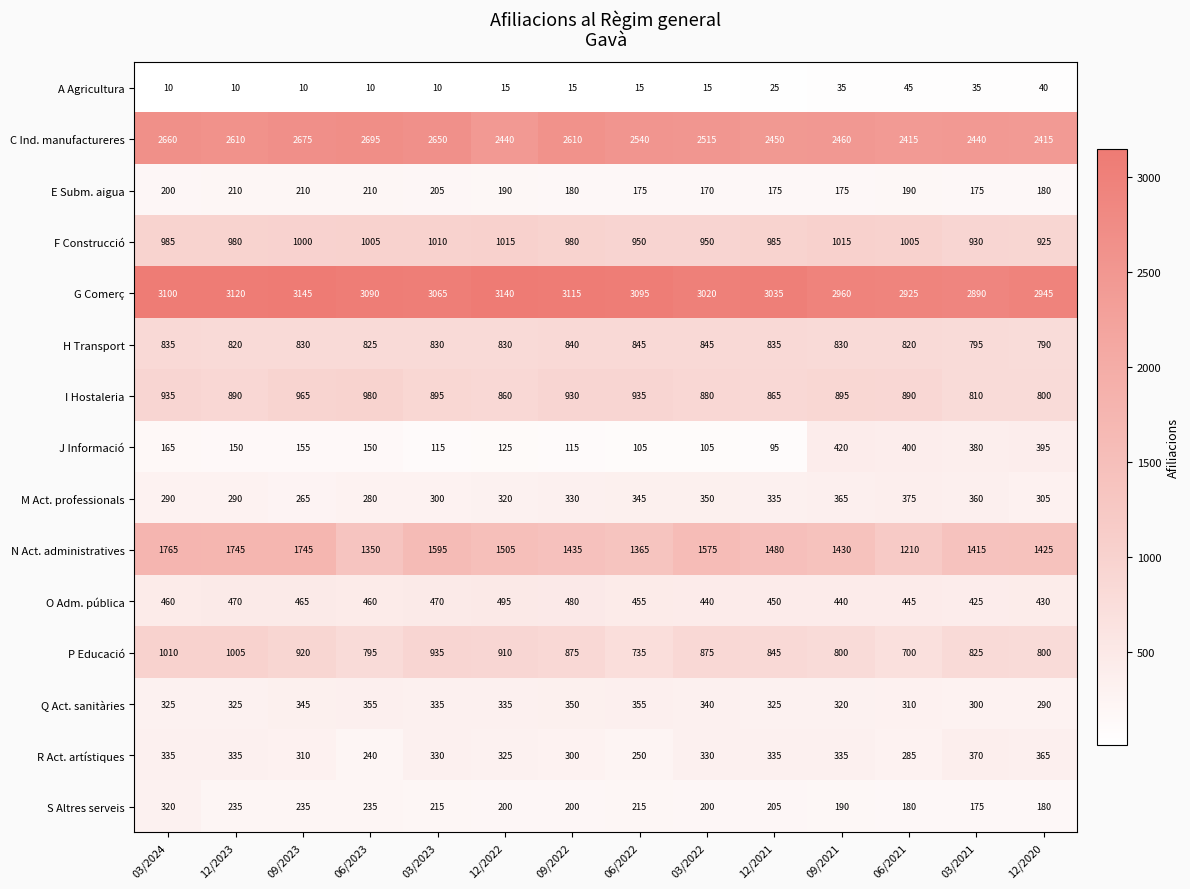

At which label is J Informació closest to 257?

03/2024